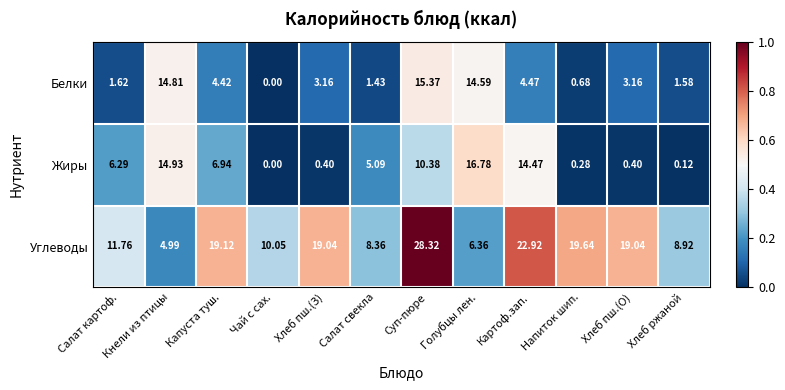

At which category does the chart reach its peak across all series?

Суп-пюре